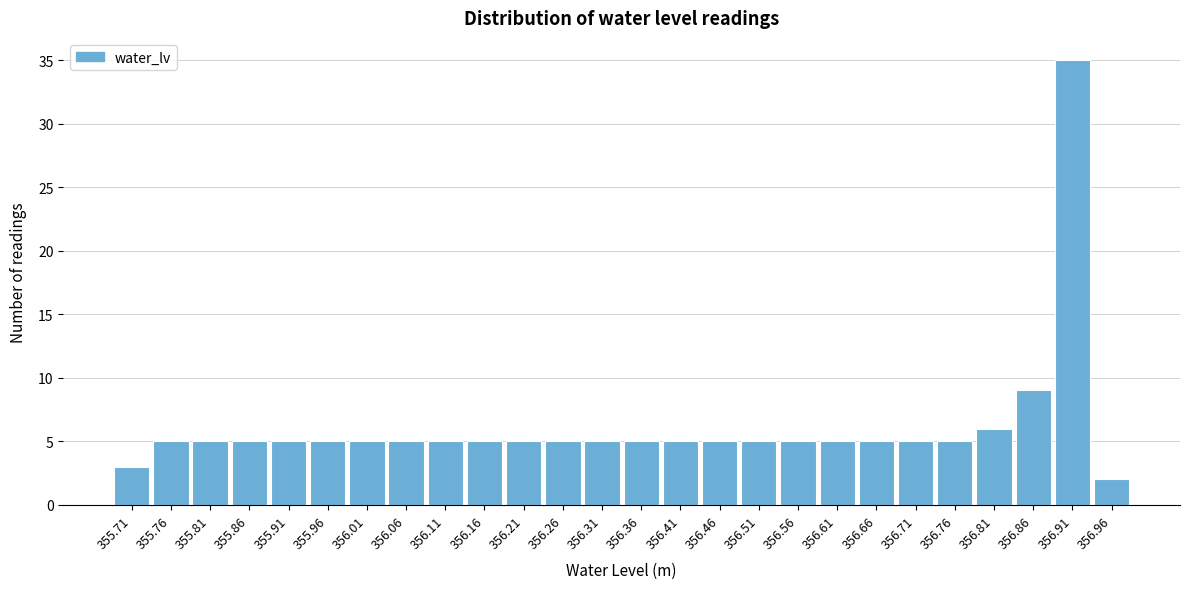

Reading right to left, list all the values displayed in this chart.

356.96=2	356.91=35	356.86=9	356.81=6	356.76=5	356.71=5	356.66=5	356.61=5	356.56=5	356.51=5	356.46=5	356.41=5	356.36=5	356.31=5	356.26=5	356.21=5	356.16=5	356.11=5	356.06=5	356.01=5	355.96=5	355.91=5	355.86=5	355.81=5	355.76=5	355.71=3